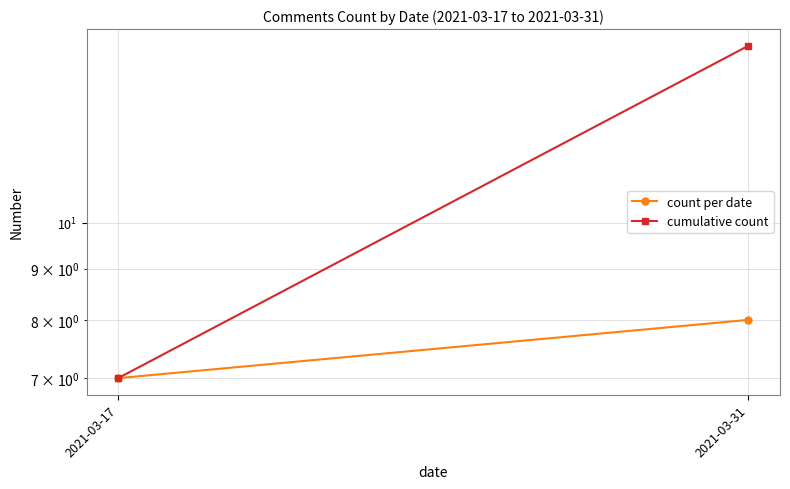

Is the value of count per date at 2021-03-17 greater than the value of cumulative count at 2021-03-31?

No